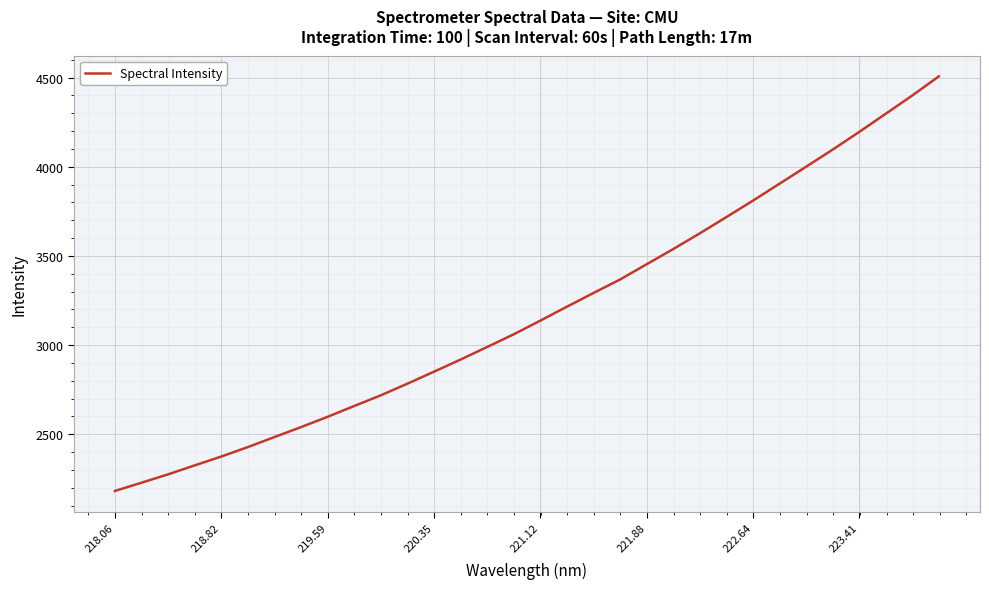

Does the chart display data point markers on the line(s)?

No